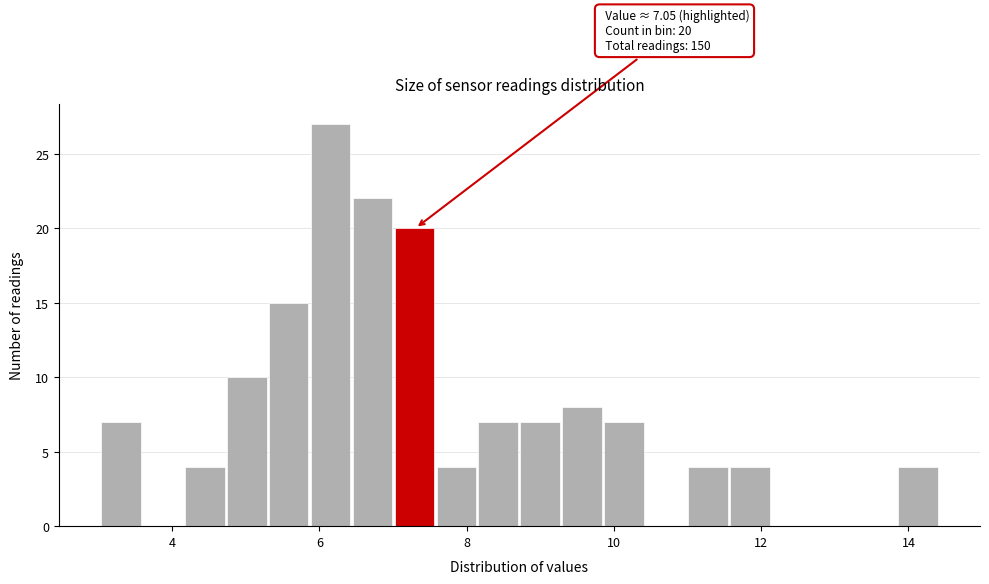

Read against the x-axis, roughly where is the centre of the tallest bar?

6.2